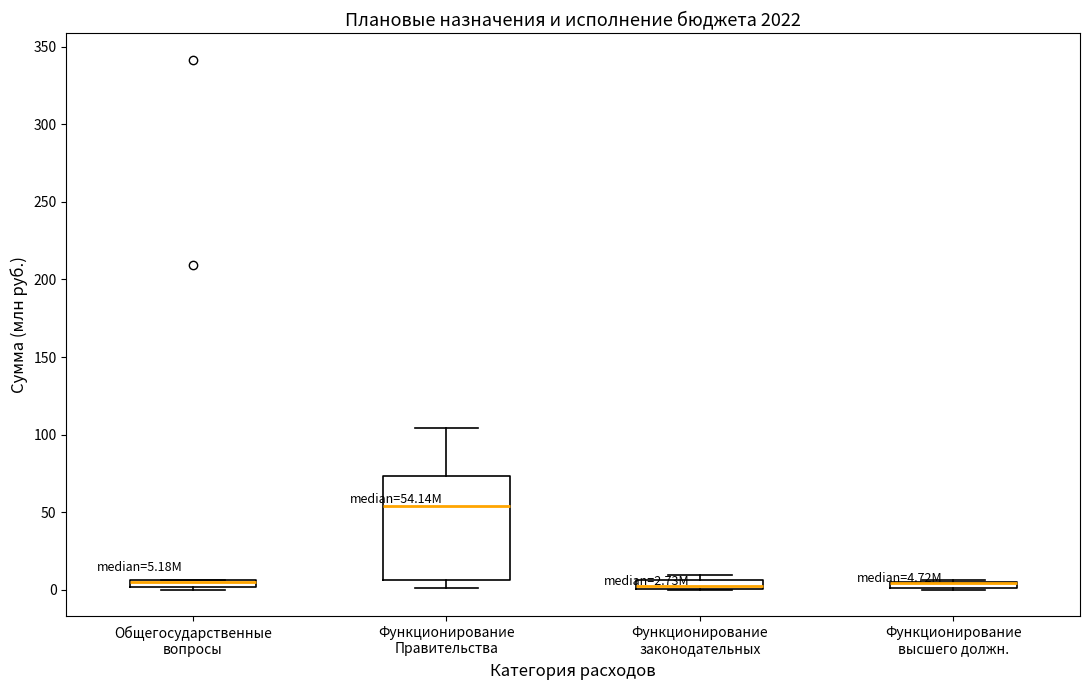

Comparing the boxes themselves (not the whiskers), which one is the tallest?

Функционирование Правительства